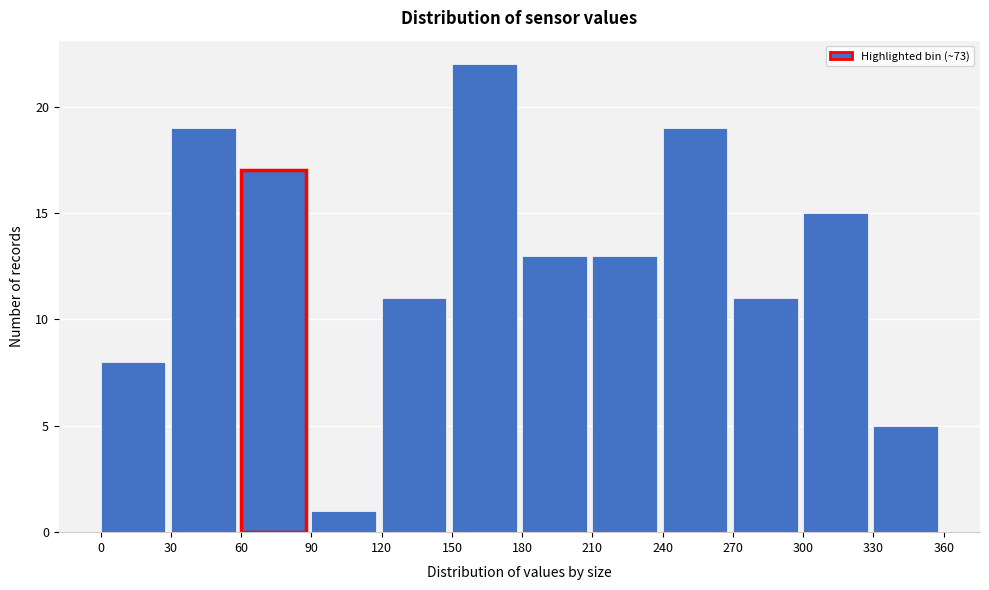

Reading left to right, transcribe this chart: for each bar, give the range it covers on the x-axis and its height. The values are not printed on the chart, so give them approximately, as read against the axis.

0 to 30: 8
30 to 60: 19
60 to 90: 17
90 to 120: 1
120 to 150: 11
150 to 180: 22
180 to 210: 13
210 to 240: 13
240 to 270: 19
270 to 300: 11
300 to 330: 15
330 to 360: 5